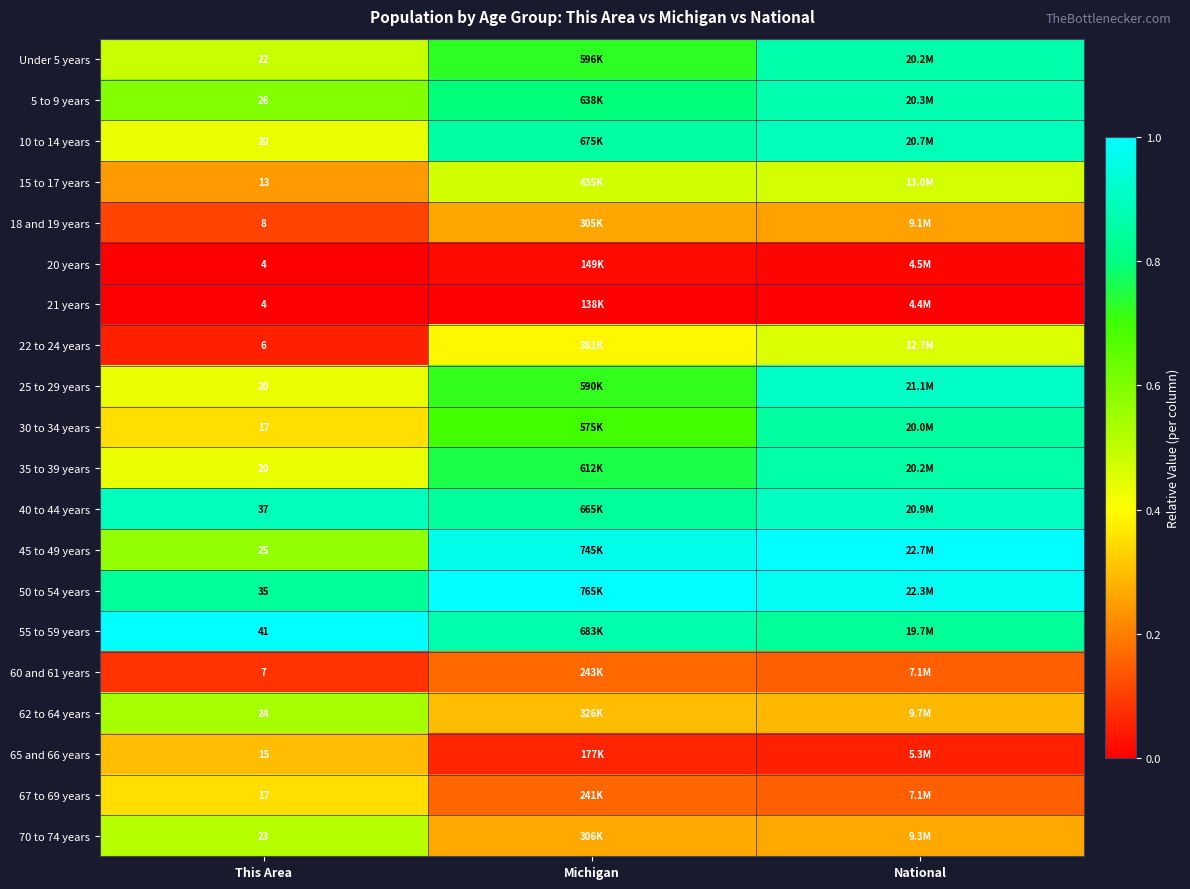

Count the number of data series in this chart.

20